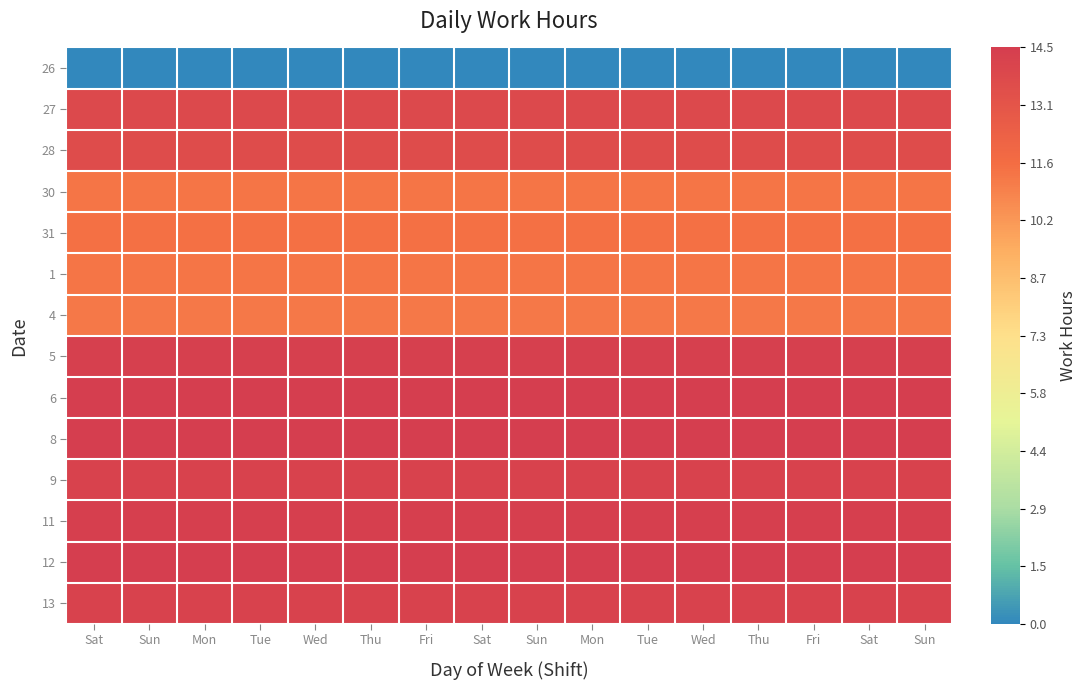

At how many categories does at least one series exceed 0?

16